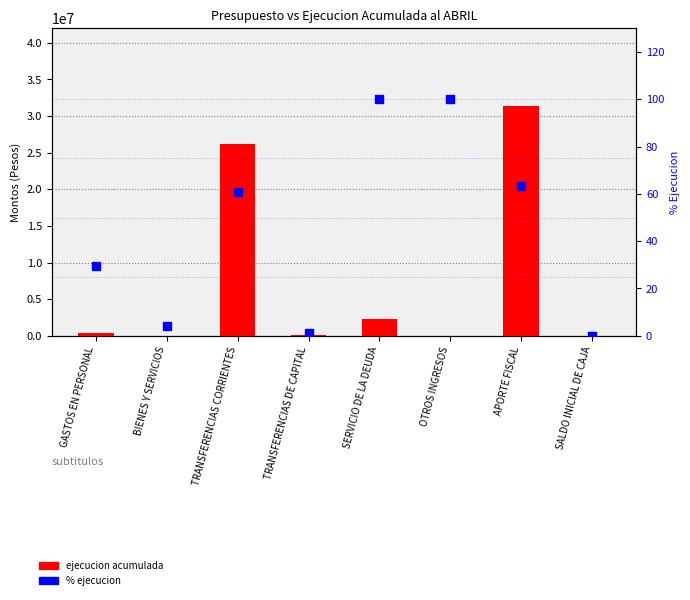

Which series has the largest total across all categories?

ejecucion acumulada